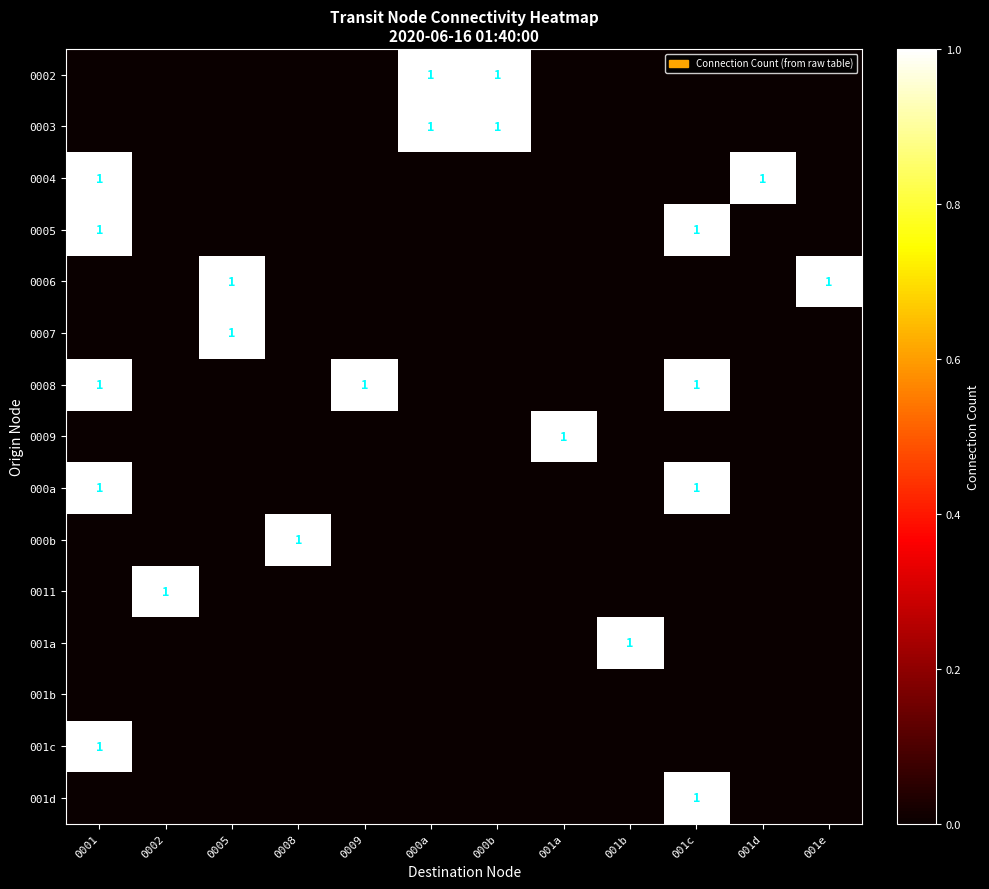

The 001d series shows 0 at 0002. True or false?

True